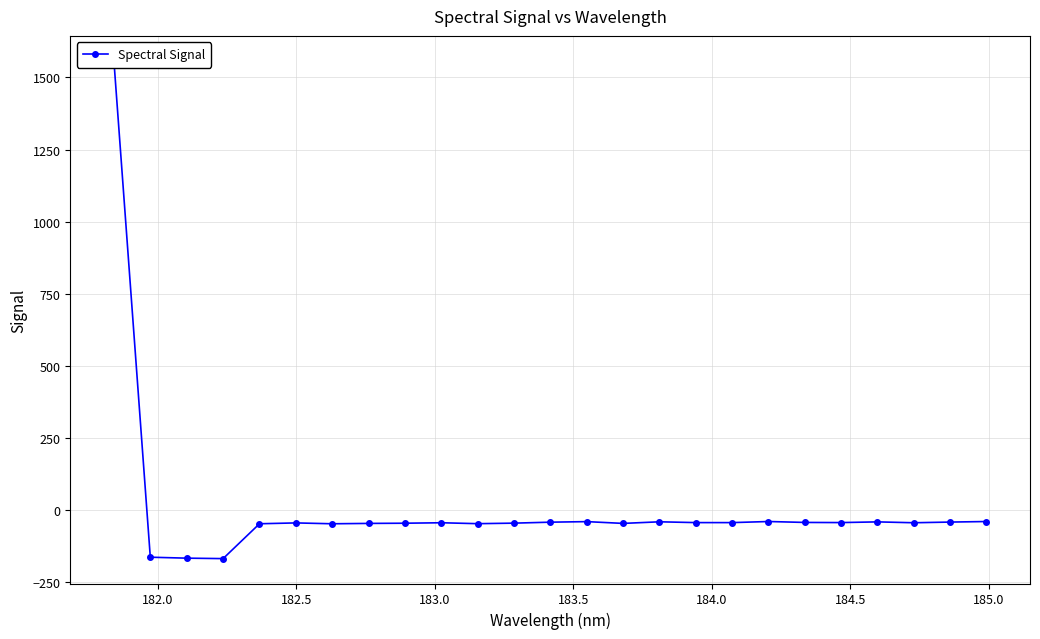

How many series are shown in this chart?

1